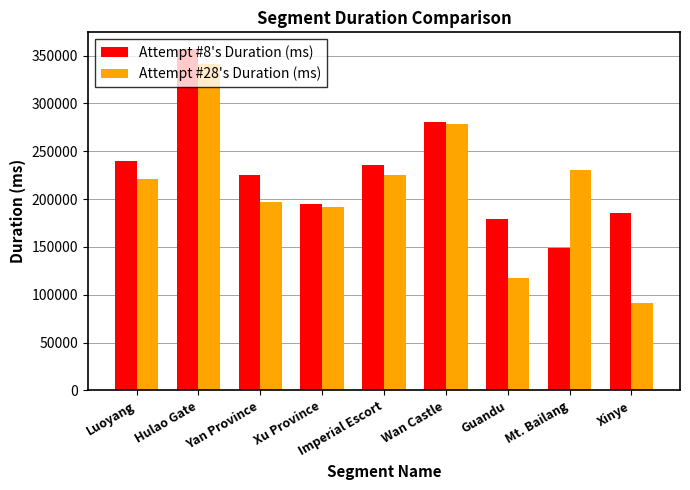

Where is Attempt #8's Duration (ms) nearest to the value 252610?

Luoyang